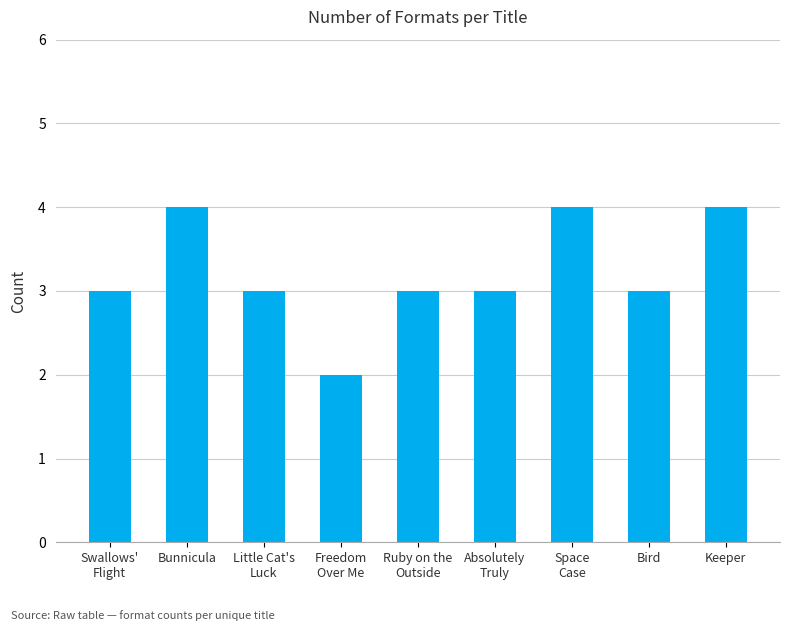

Does the chart contain stacked bars?

No